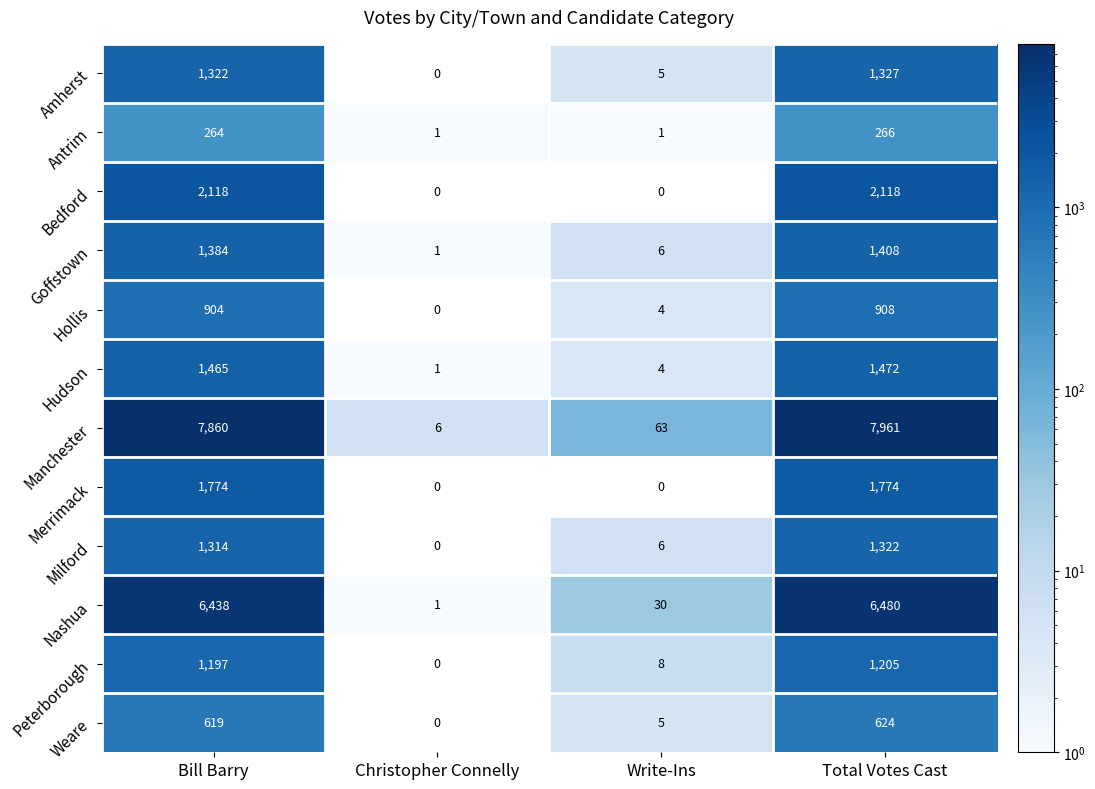

At which label is Milford closest to 661?

Bill Barry